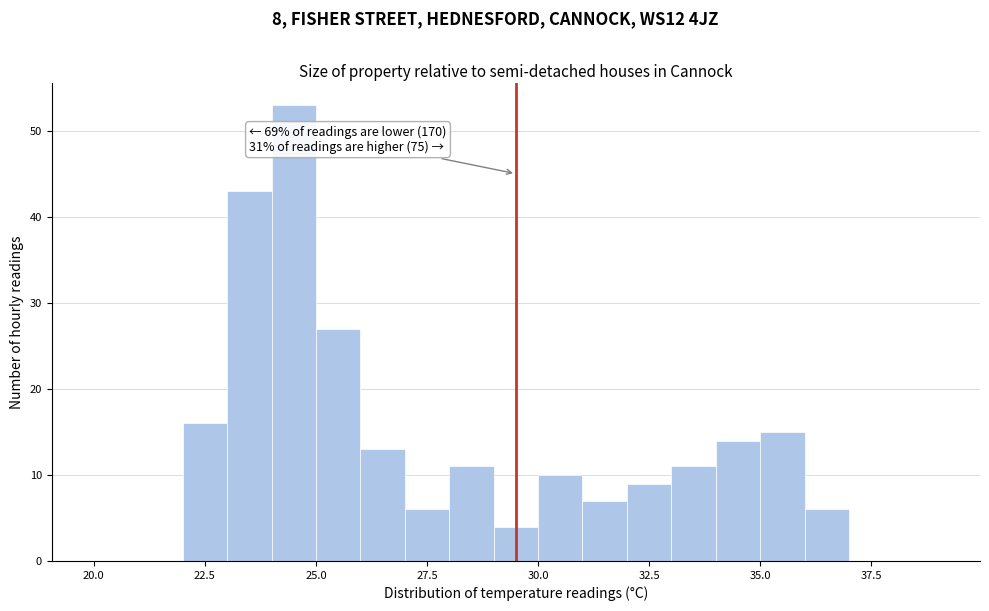

Read against the x-axis, roughly where is the centre of the tallest bar?

24.5